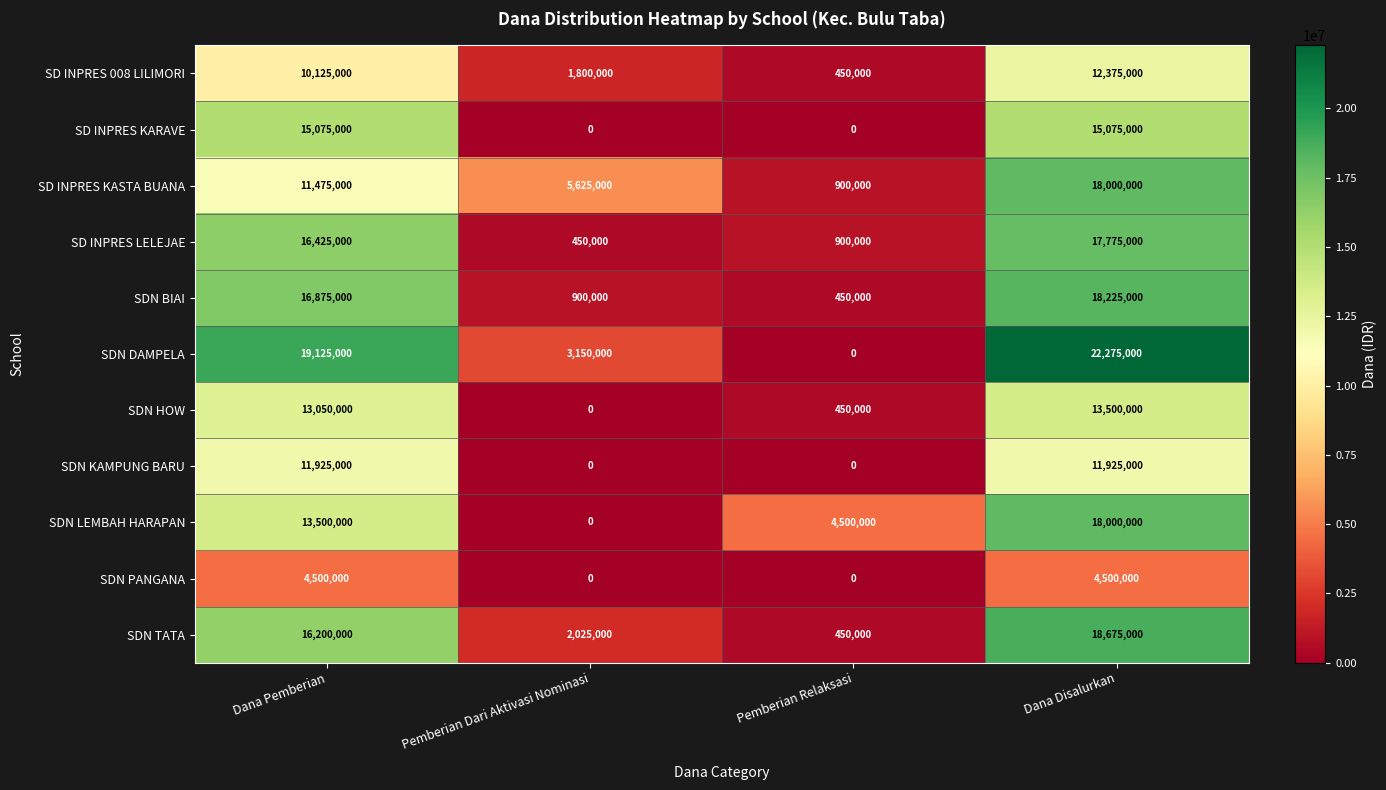

The value of SDN HOW at Pemberian Relaksasi is 146980. True or false?

False